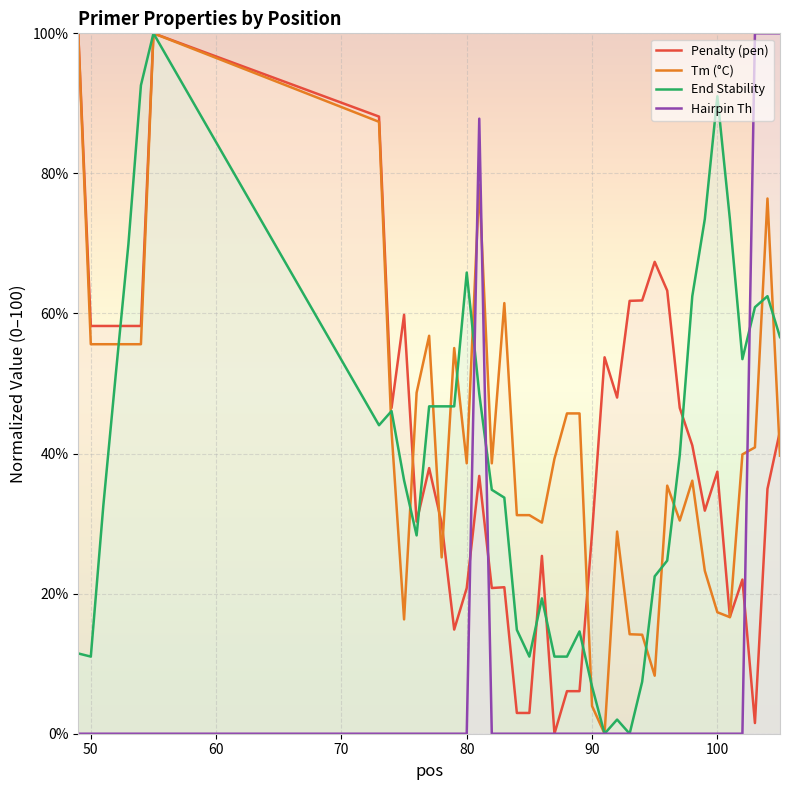

Count the number of data series in this chart.

4